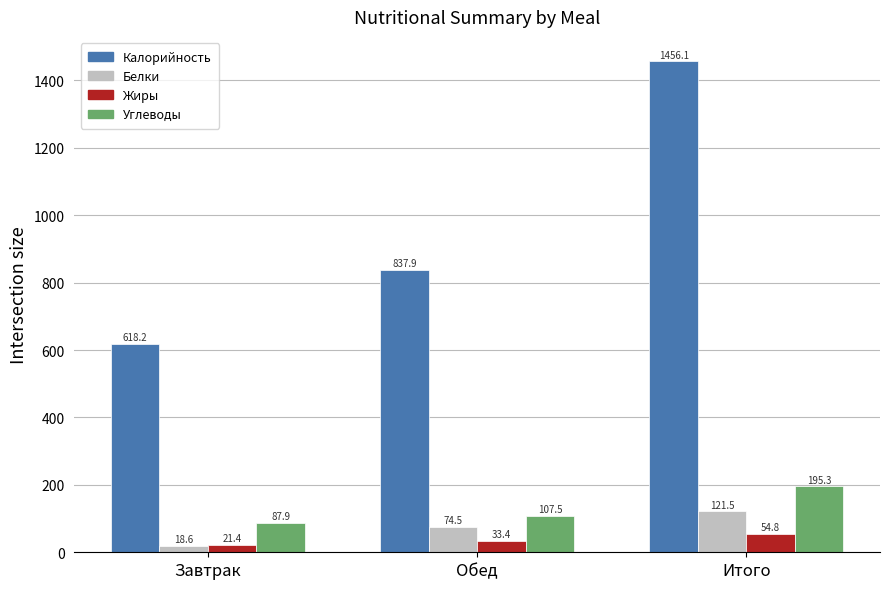

Which series has the widest spread of values?

Калорийность